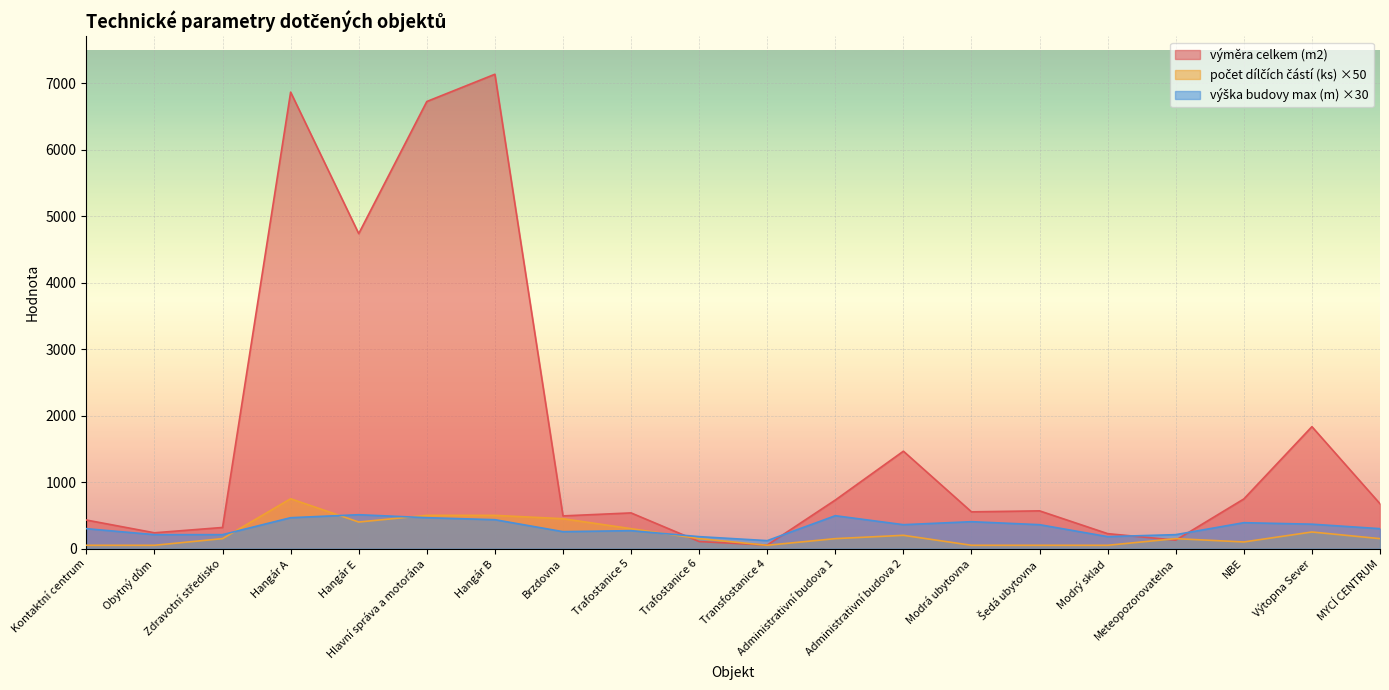

What is the minimum value shown in the chart?

50.0